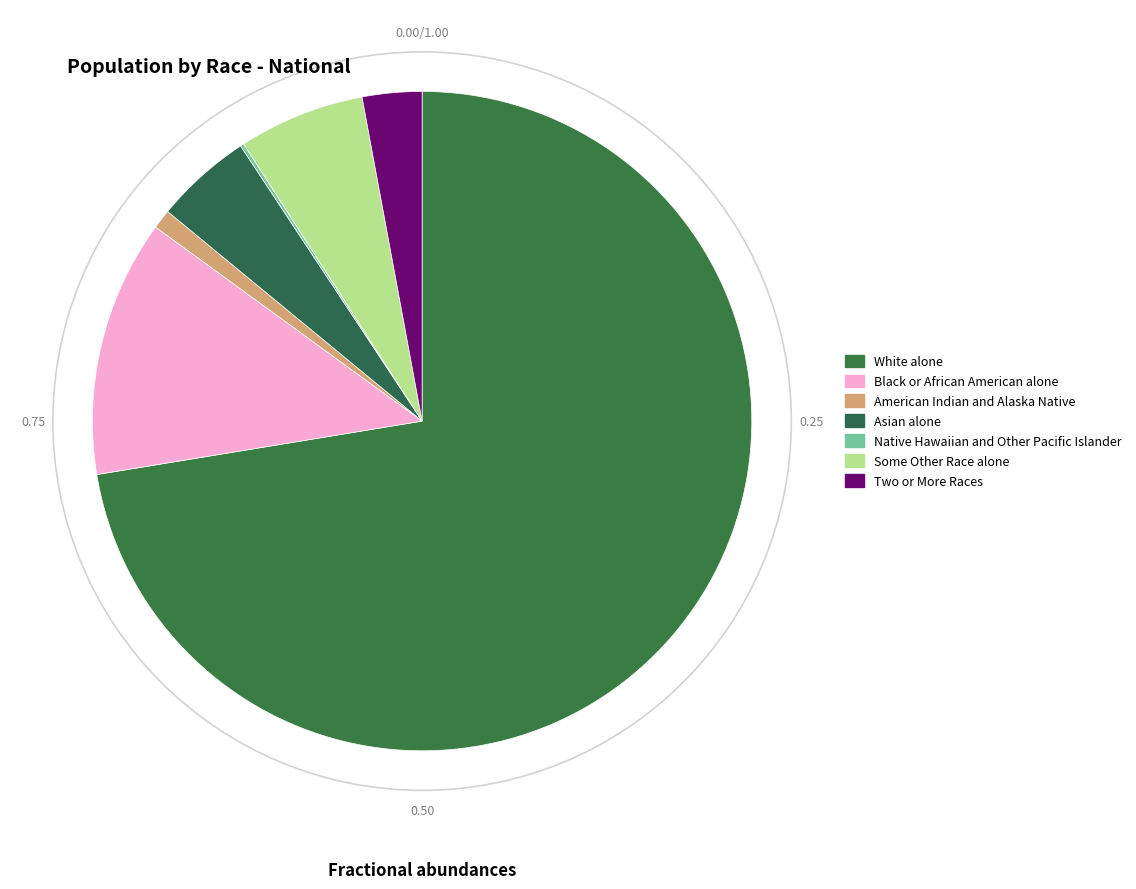

Is it true that Native Hawaiian and Other Pacific Islander is 9% of the pie?

False